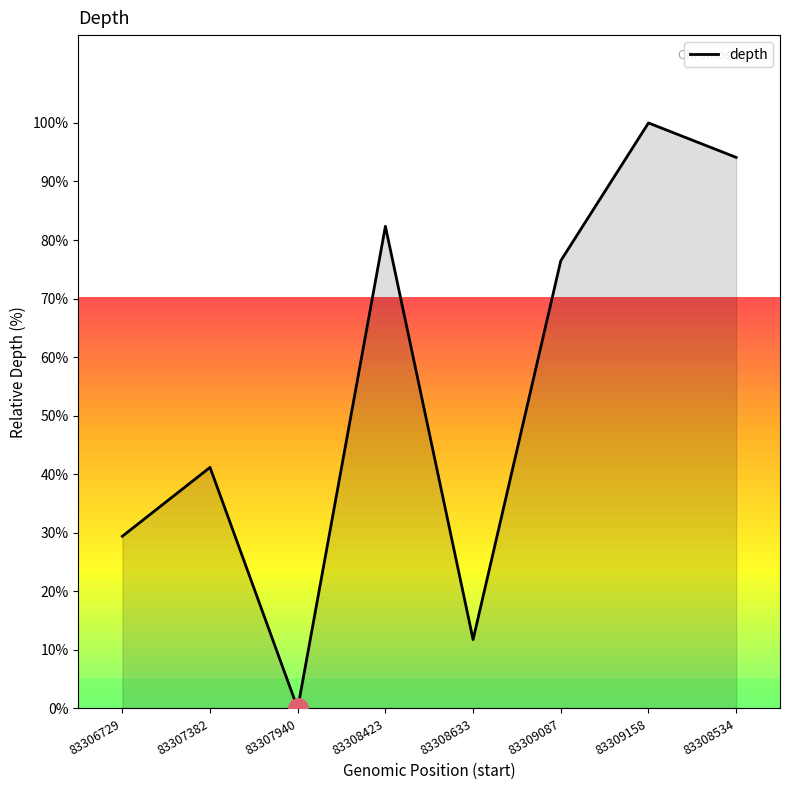

True or false: the data shows 100.0 at 83309158.

True